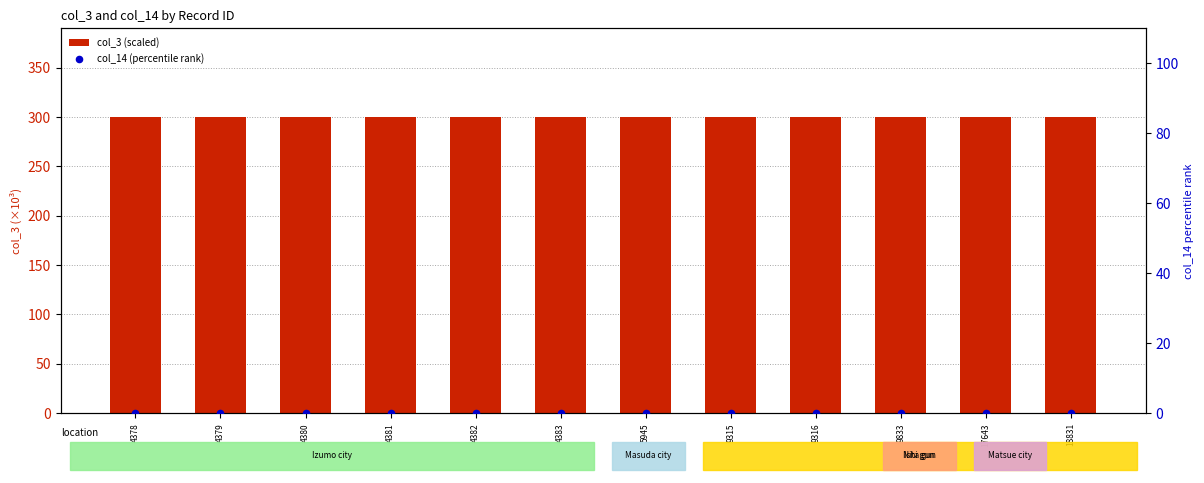

Which series has the largest Y range (max minus min)?

col_3 (scaled)